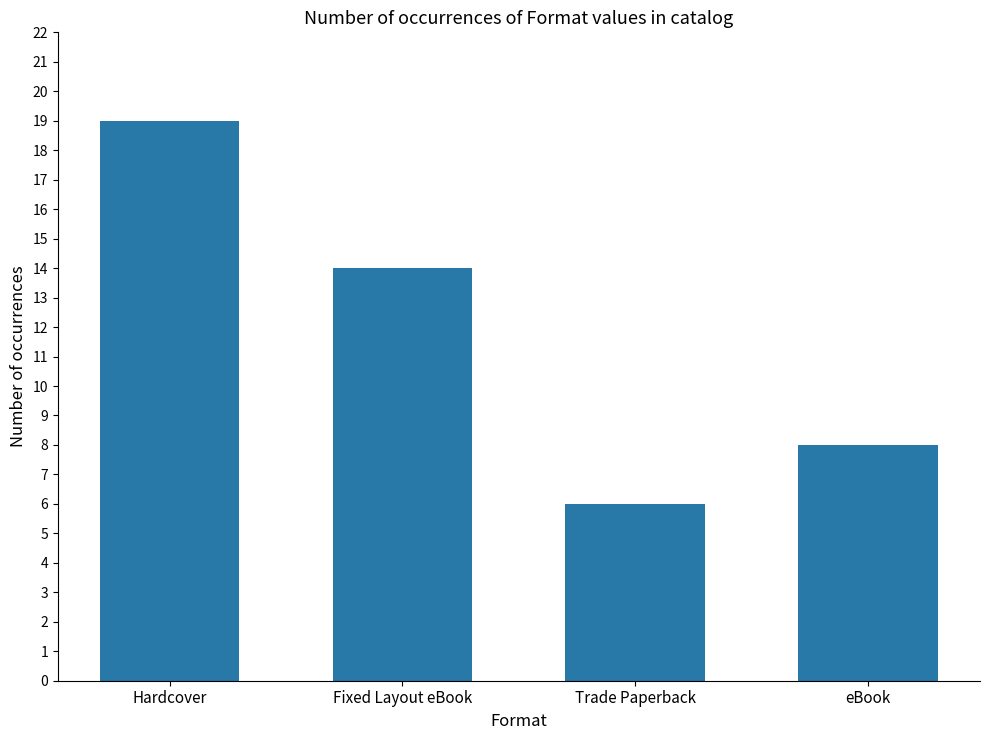

True or false: the data shows 19 at Hardcover.

True